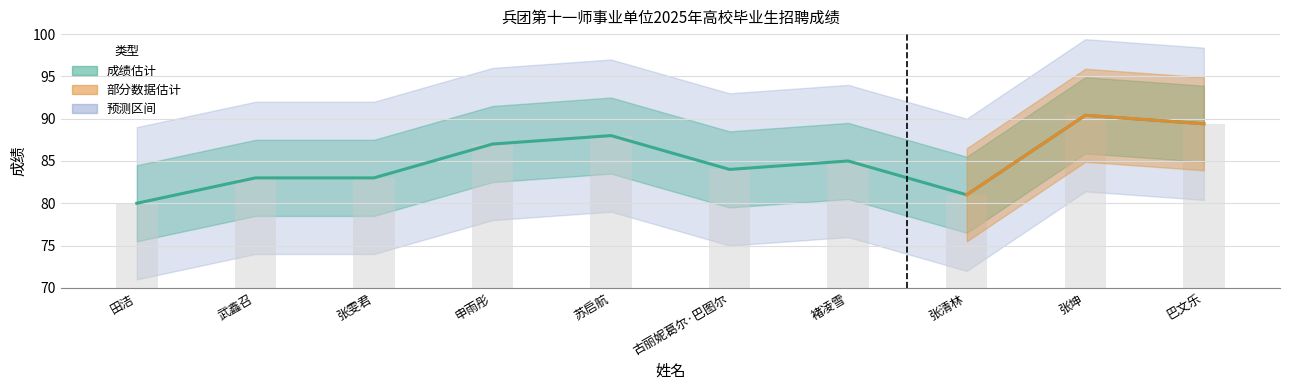

What is the average value?

85.1